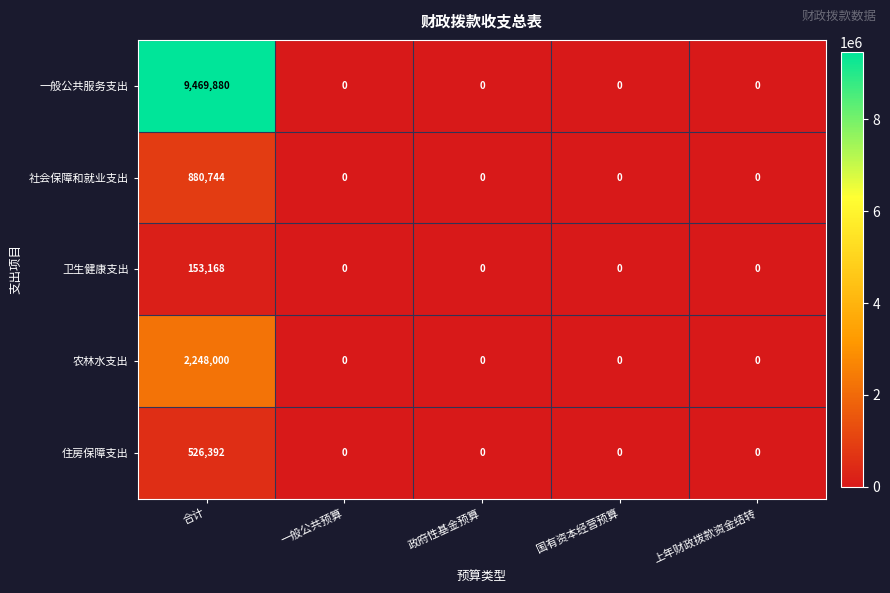

What is the average value of the 社会保障和就业支出 series?

176149